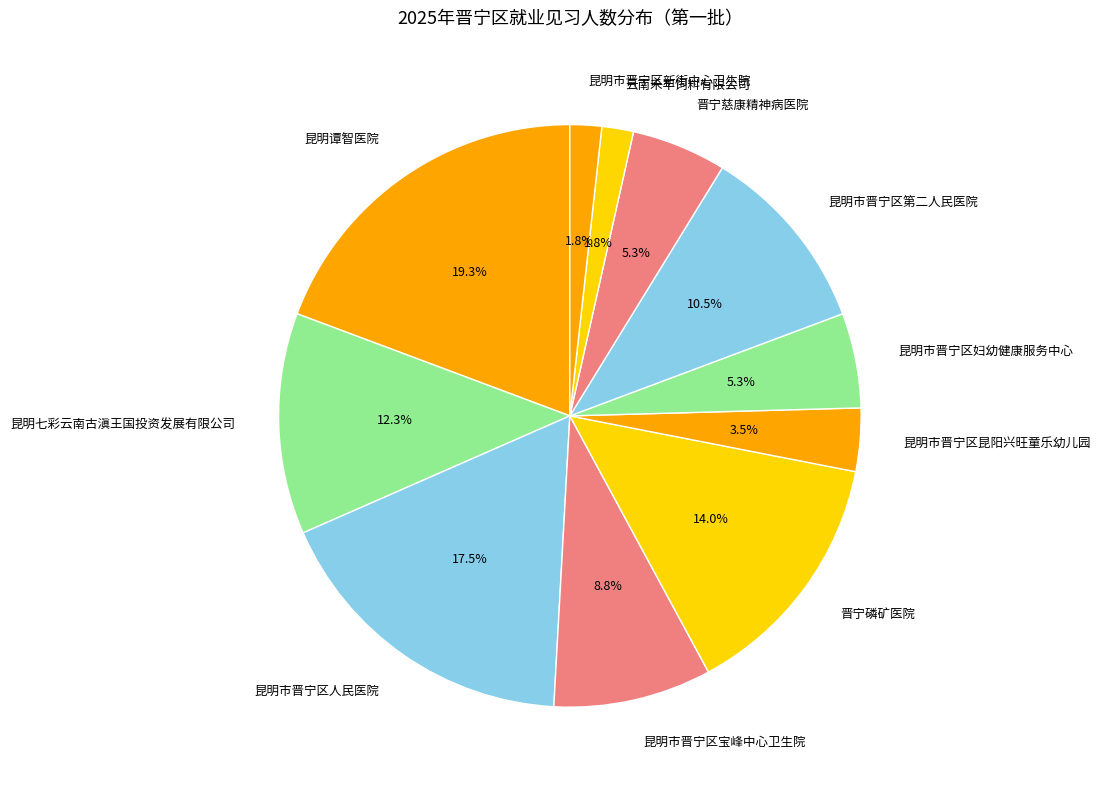

Does 云南禾丰饲料有限公司 represent more than half of the total?

No